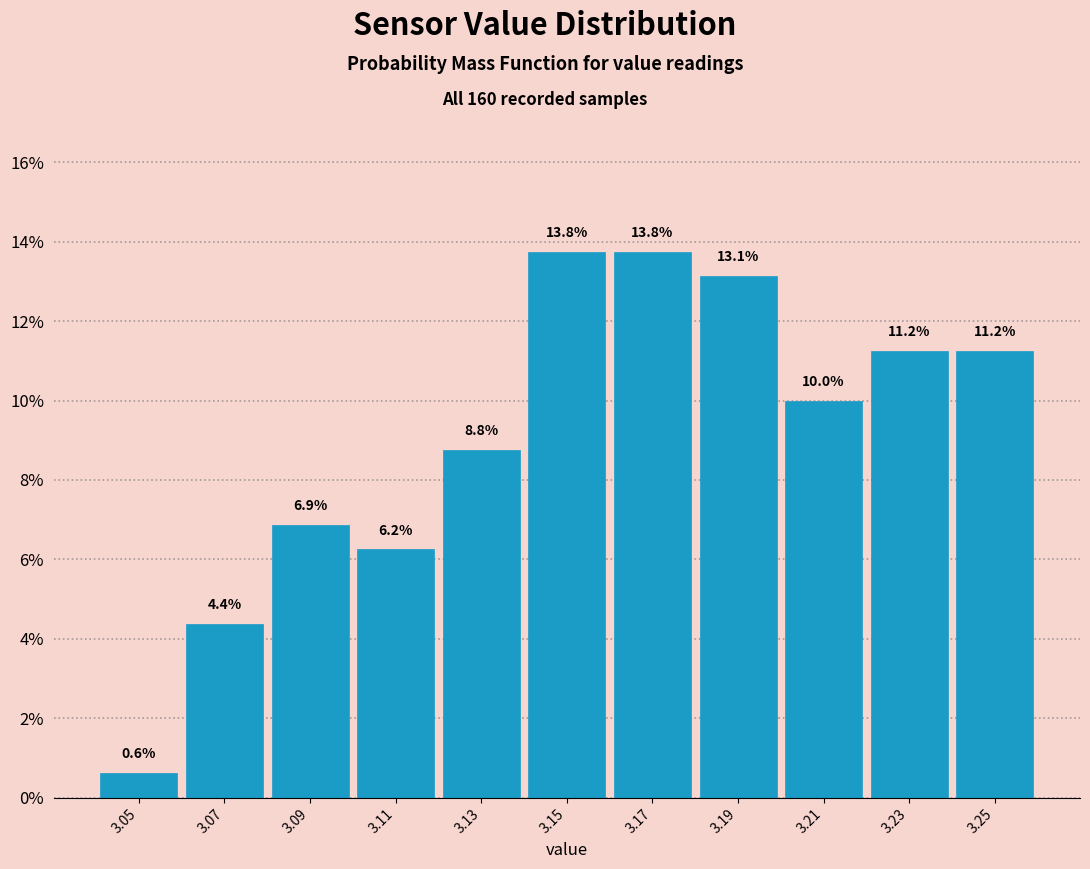

Reading left to right, list every bar in this chart as the range it spans on the x-axis followed by its height.

3.04 to 3.06: 0.6
3.06 to 3.08: 4.4
3.08 to 3.10: 6.9
3.10 to 3.12: 6.2
3.12 to 3.14: 8.8
3.14 to 3.16: 13.8
3.16 to 3.18: 13.8
3.18 to 3.20: 13.1
3.20 to 3.22: 10.0
3.22 to 3.24: 11.2
3.24 to 3.26: 11.2